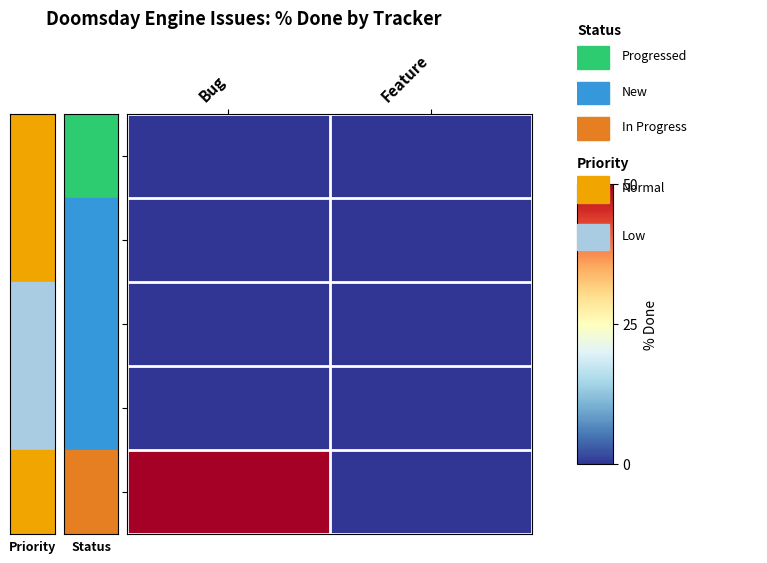

Which series changed the most between Bug and Feature?

2354